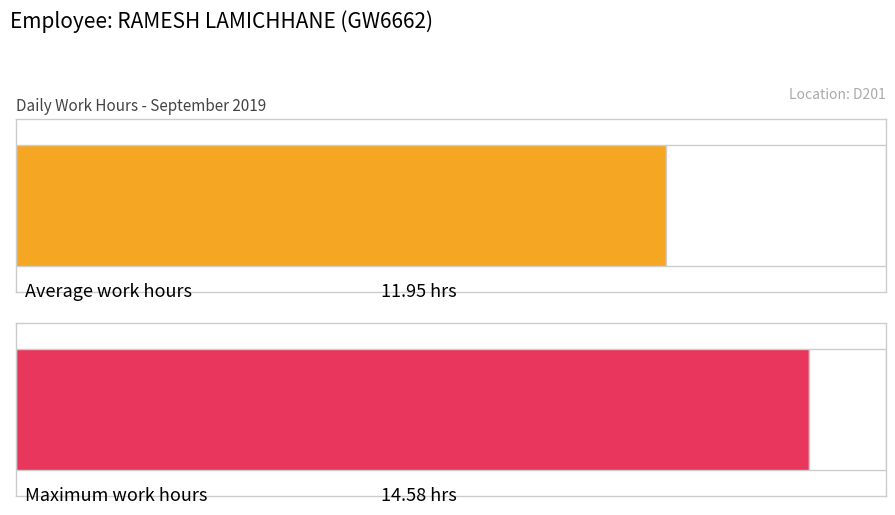

What is the maximum value shown in the chart?

14.6